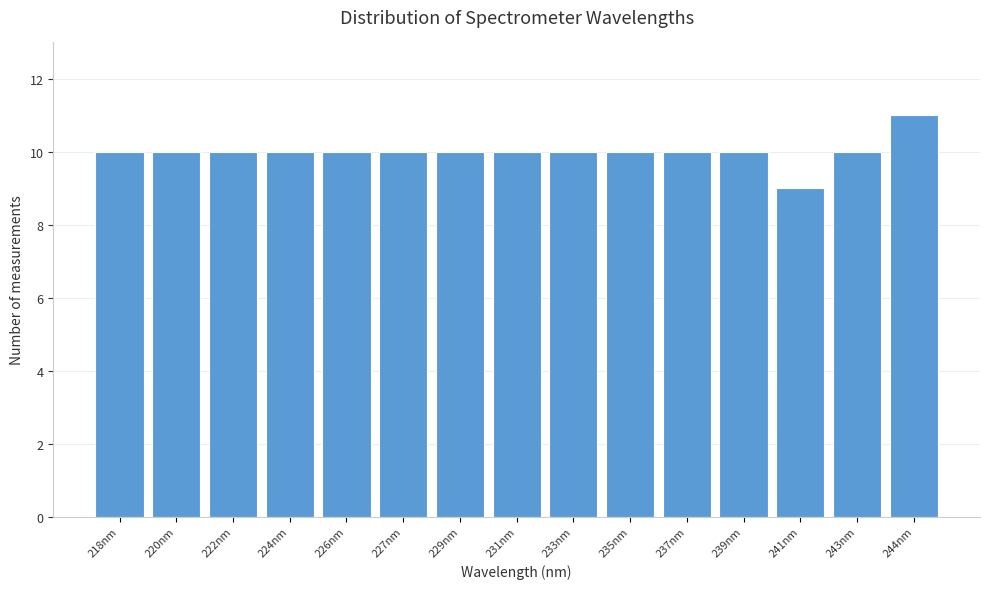

Reading left to right, list all the values displayed in this chart.

218nm=10	220nm=10	222nm=10	224nm=10	226nm=10	227nm=10	229nm=10	231nm=10	233nm=10	235nm=10	237nm=10	239nm=10	241nm=9	243nm=10	244nm=11